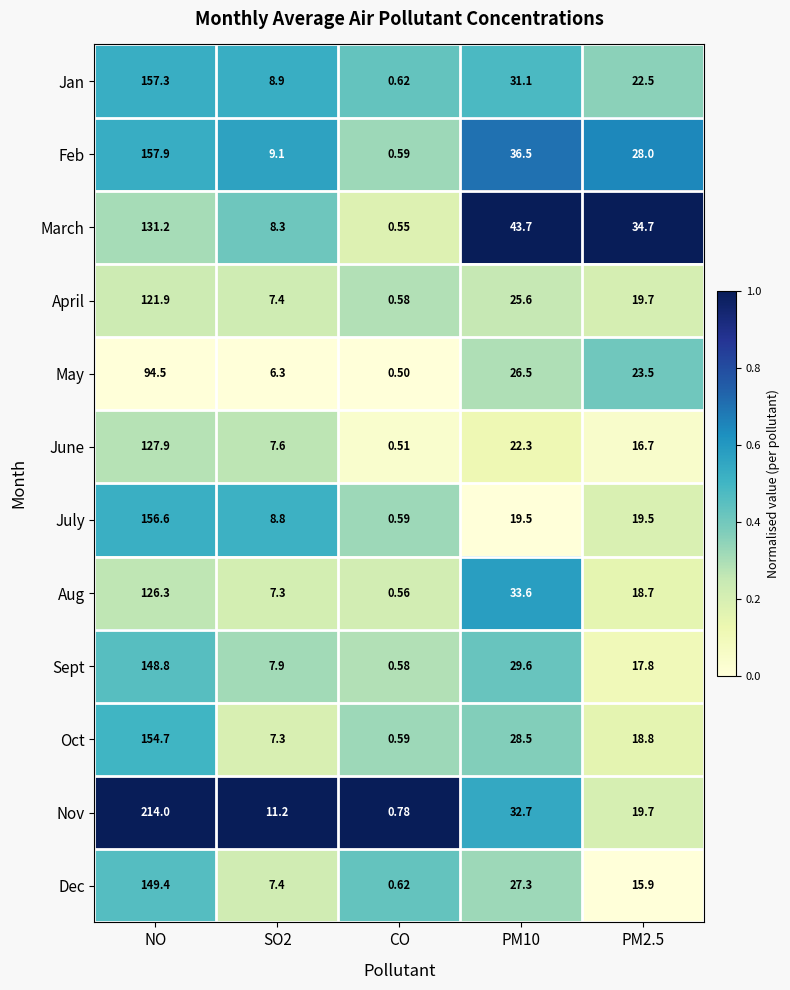

Where does the Sept series first go above 17?

NO